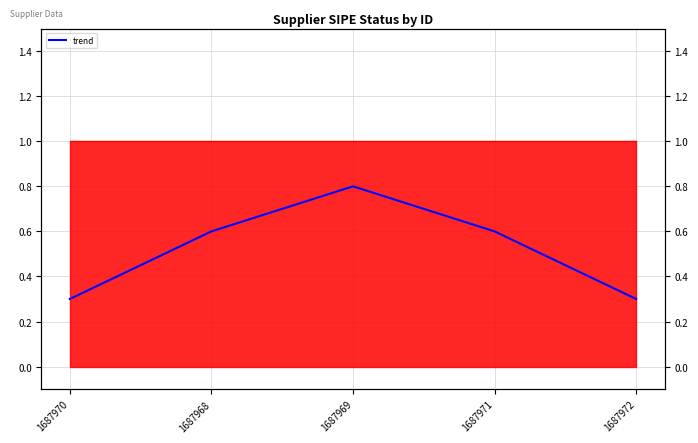

Between 1687969 and 1687968, which is larger?

1687969